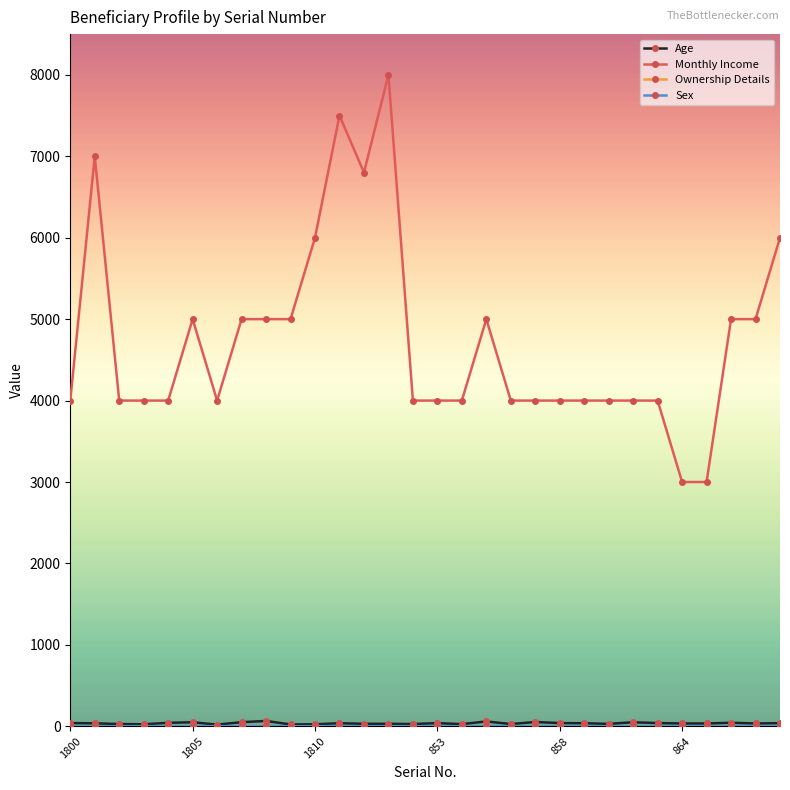

What is the minimum value shown in the chart?

1